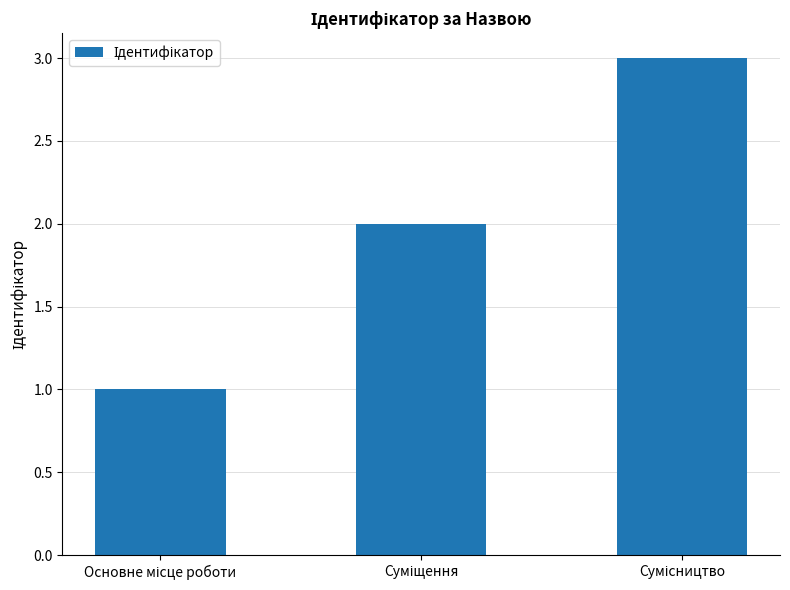

What is the sum of all values?

6